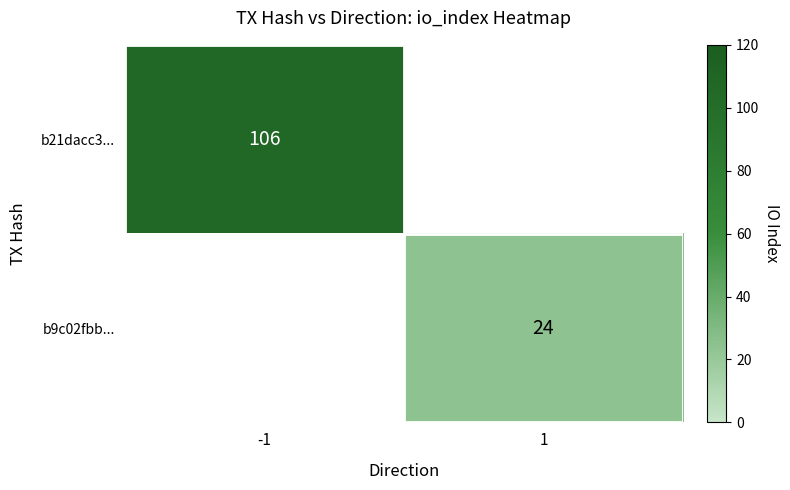

Is the value of b21dacc3... at -1 greater than the value of b9c02fbb... at 1?

Yes